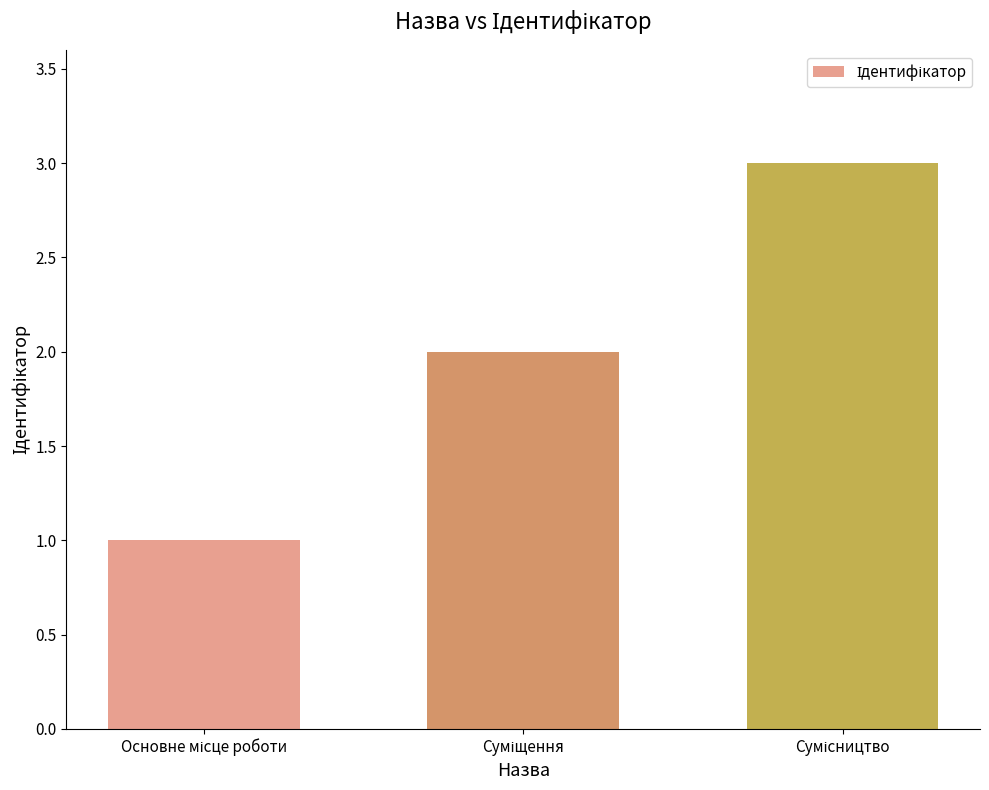

Does the chart contain any negative values?

No